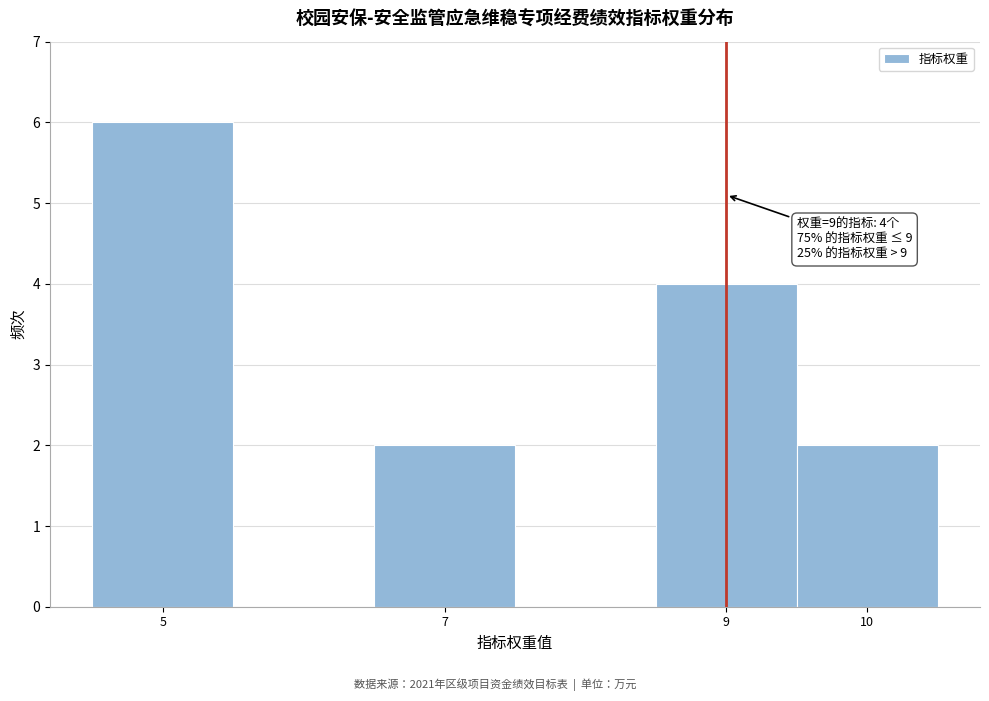

Which range on the x-axis has the tallest bar?

4.5 to 5.5